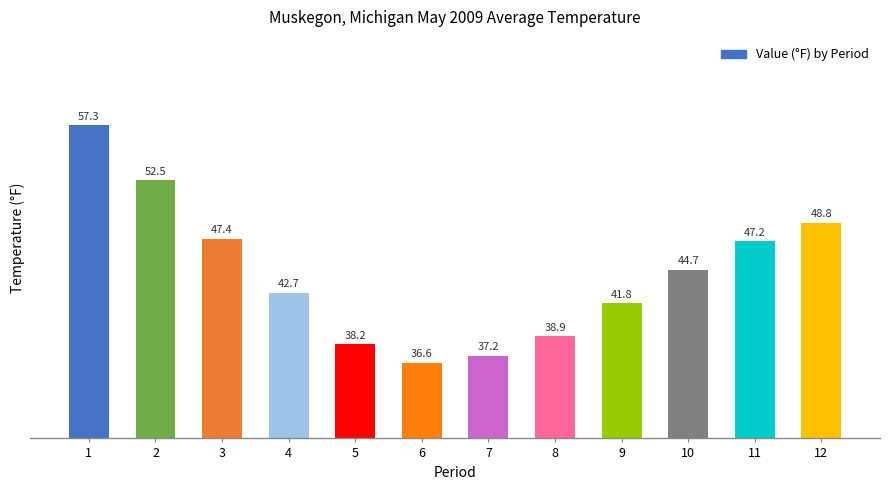

Which category has the lowest value across all series?

6